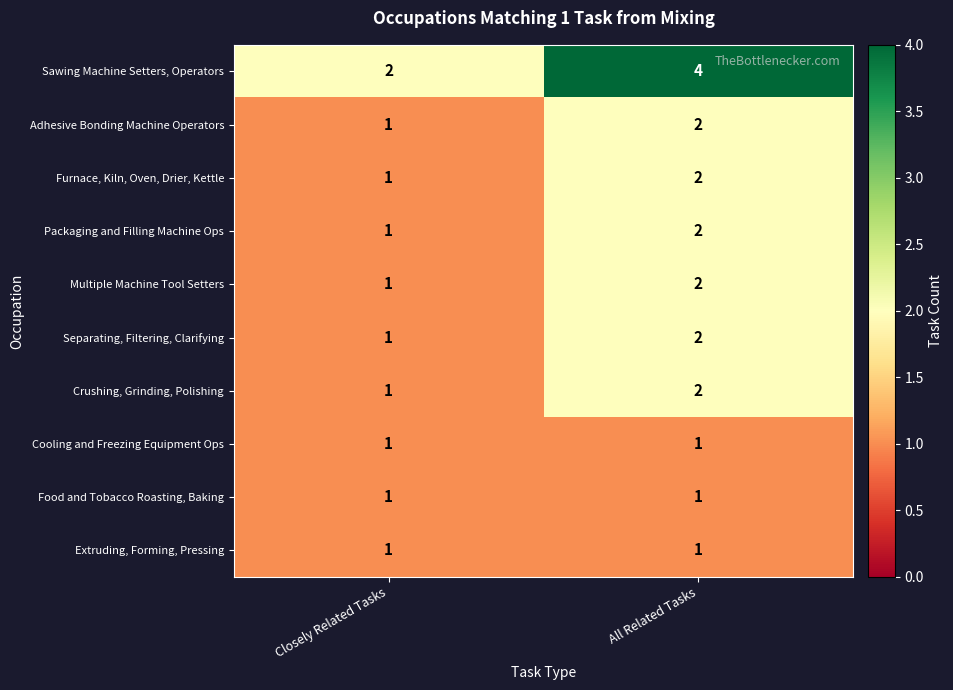

What is the minimum value shown in the chart?

1